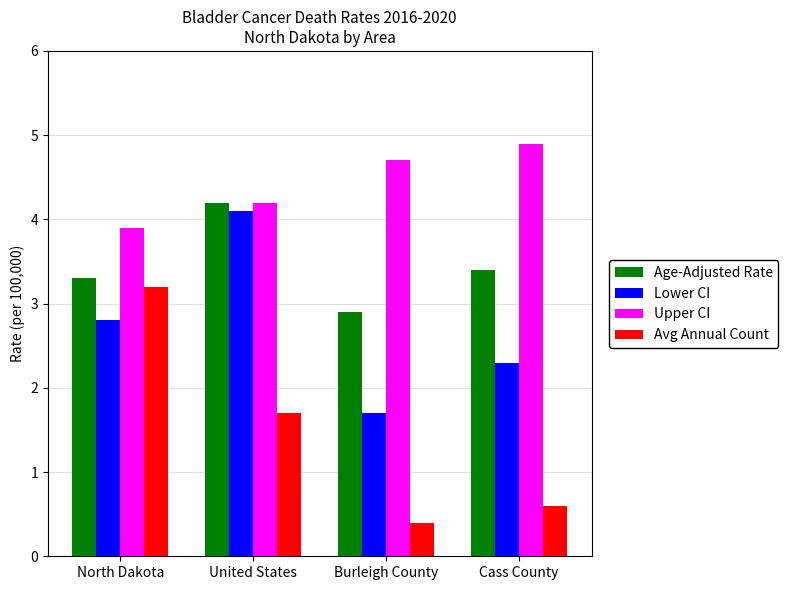

Which category has the highest value in the Upper CI series?

Cass County